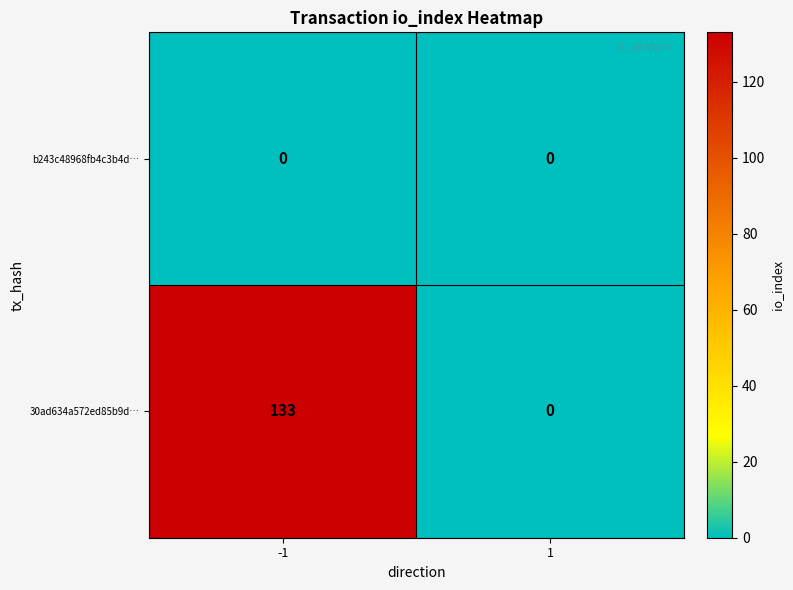

Reading left to right, what are all the values shown in this chart?

b243c48968fb4c3b4d…: -1=0	1=0
30ad634a572ed85b9d…: -1=133	1=0